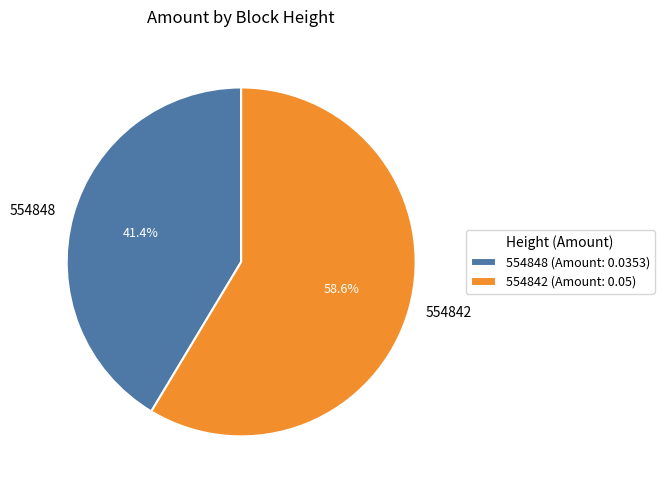

Which category has the biggest portion of the pie?

554842